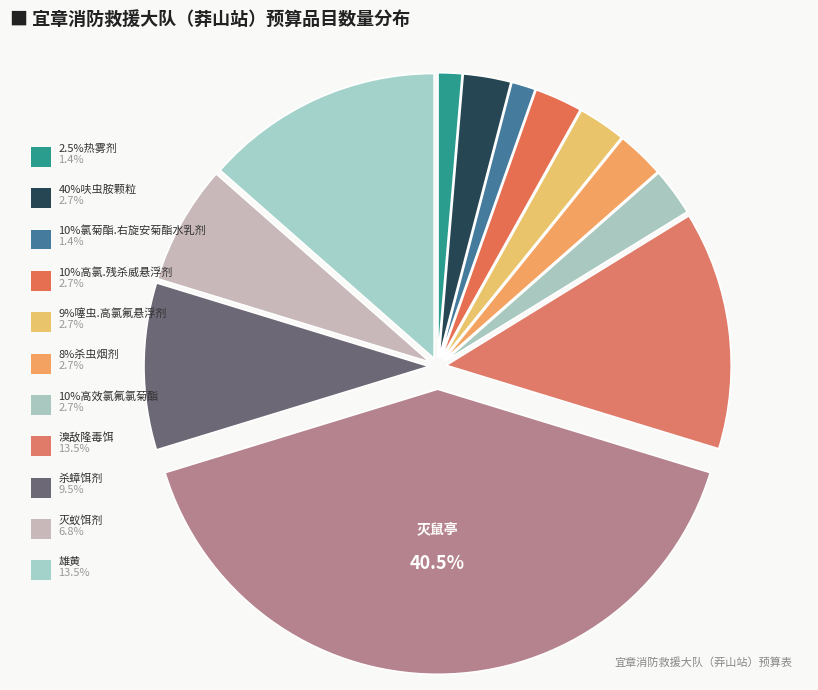

Count the number of slices in the pie.

12